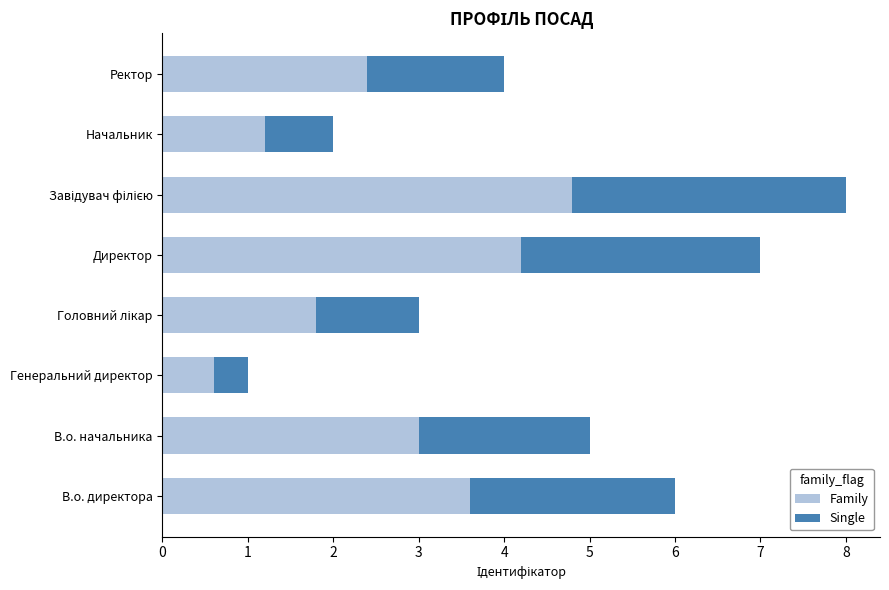

What is the difference between the maximum and second lowest values in the Family series?

3.6